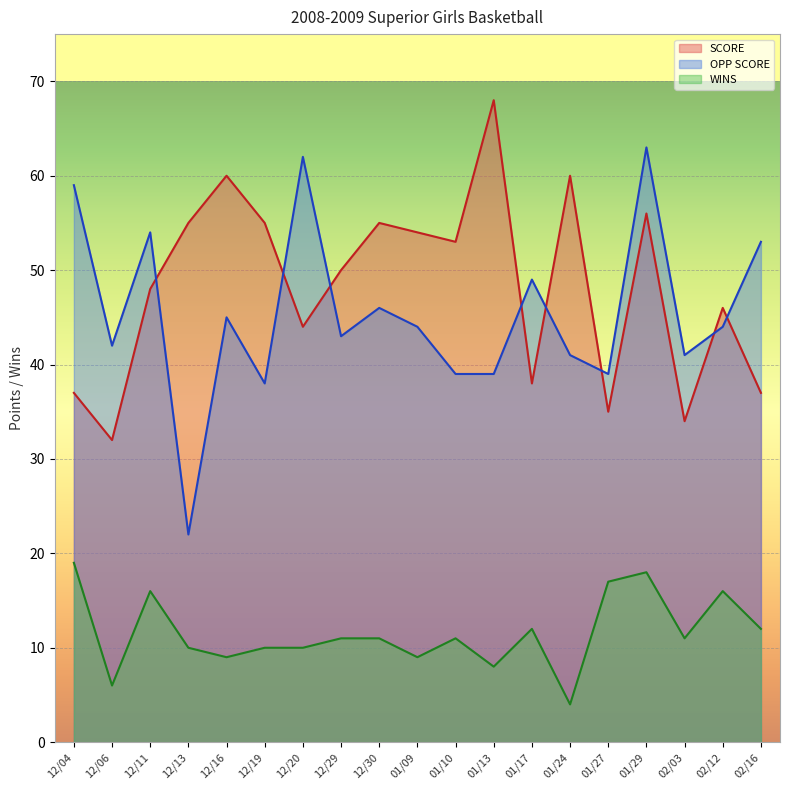

What is the maximum value for WINS?

19